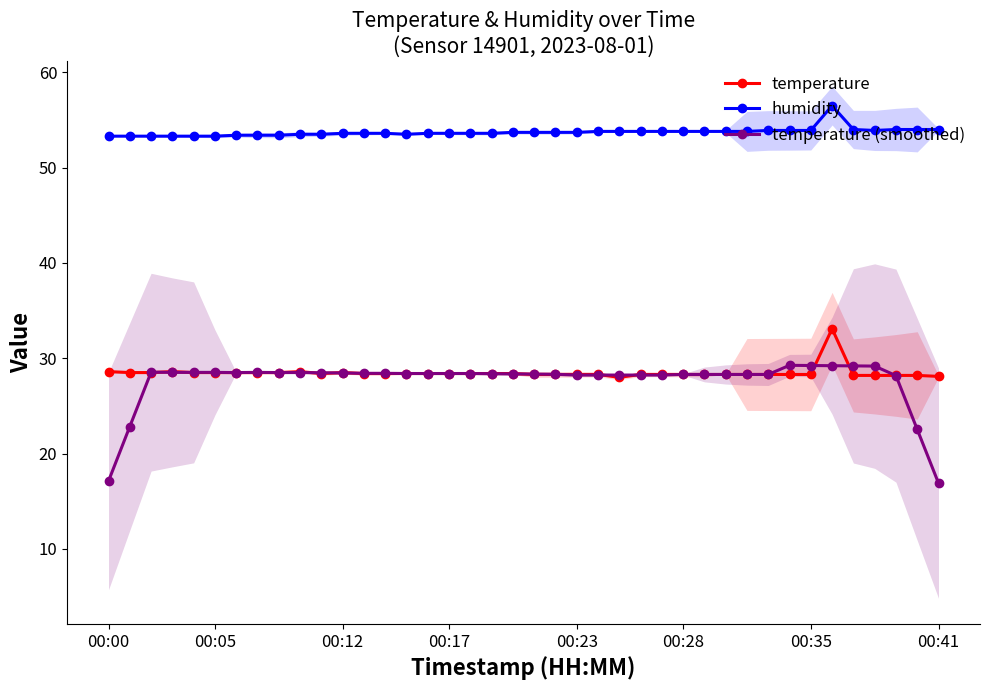

What is the difference between the maximum and minimum values in the temperature series?

5.1